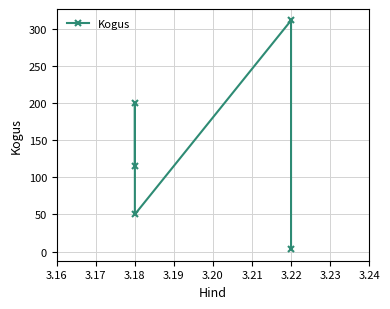

True or false: the data shows 2 at 3.22.

False